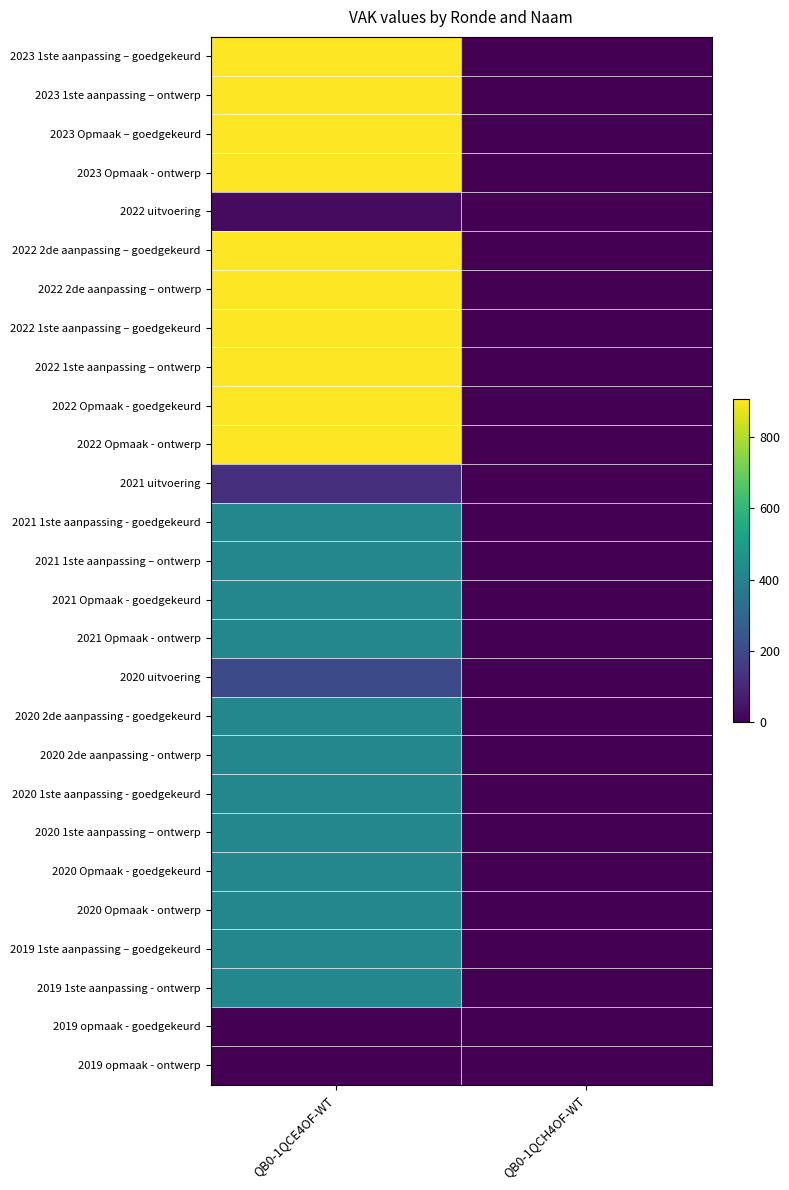

Reading right to left, what are all the values shown in this chart?

2023 1ste aanpassing – goedgekeurd: QB0-1QCH4OF-WT=0	QB0-1QCE4OF-WT=906
2023 1ste aanpassing – ontwerp: QB0-1QCH4OF-WT=0	QB0-1QCE4OF-WT=906
2023 Opmaak – goedgekeurd: QB0-1QCH4OF-WT=0	QB0-1QCE4OF-WT=906
2023 Opmaak - ontwerp: QB0-1QCH4OF-WT=0	QB0-1QCE4OF-WT=906
2022 uitvoering: QB0-1QCH4OF-WT=0	QB0-1QCE4OF-WT=26
2022 2de aanpassing – goedgekeurd: QB0-1QCH4OF-WT=0	QB0-1QCE4OF-WT=906
2022 2de aanpassing – ontwerp: QB0-1QCH4OF-WT=0	QB0-1QCE4OF-WT=906
2022 1ste aanpassing – goedgekeurd: QB0-1QCH4OF-WT=0	QB0-1QCE4OF-WT=906
2022 1ste aanpassing – ontwerp: QB0-1QCH4OF-WT=0	QB0-1QCE4OF-WT=906
2022 Opmaak - goedgekeurd: QB0-1QCH4OF-WT=0	QB0-1QCE4OF-WT=906
2022 Opmaak - ontwerp: QB0-1QCH4OF-WT=0	QB0-1QCE4OF-WT=906
2021 uitvoering: QB0-1QCH4OF-WT=0	QB0-1QCE4OF-WT=125
2021 1ste aanpassing - goedgekeurd: QB0-1QCH4OF-WT=0	QB0-1QCE4OF-WT=420
2021 1ste aanpassing – ontwerp: QB0-1QCH4OF-WT=0	QB0-1QCE4OF-WT=420
2021 Opmaak - goedgekeurd: QB0-1QCH4OF-WT=0	QB0-1QCE4OF-WT=420
2021 Opmaak - ontwerp: QB0-1QCH4OF-WT=0	QB0-1QCE4OF-WT=420
2020 uitvoering: QB0-1QCH4OF-WT=0	QB0-1QCE4OF-WT=204
2020 2de aanpassing - goedgekeurd: QB0-1QCH4OF-WT=0	QB0-1QCE4OF-WT=420
2020 2de aanpassing - ontwerp: QB0-1QCH4OF-WT=0	QB0-1QCE4OF-WT=420
2020 1ste aanpassing - goedgekeurd: QB0-1QCH4OF-WT=0	QB0-1QCE4OF-WT=420
2020 1ste aanpassing – ontwerp: QB0-1QCH4OF-WT=0	QB0-1QCE4OF-WT=420
2020 Opmaak - goedgekeurd: QB0-1QCH4OF-WT=0	QB0-1QCE4OF-WT=420
2020 Opmaak - ontwerp: QB0-1QCH4OF-WT=0	QB0-1QCE4OF-WT=420
2019 1ste aanpassing – goedgekeurd: QB0-1QCH4OF-WT=0	QB0-1QCE4OF-WT=420
2019 1ste aanpassing - ontwerp: QB0-1QCH4OF-WT=0	QB0-1QCE4OF-WT=420
2019 opmaak - goedgekeurd: QB0-1QCH4OF-WT=0	QB0-1QCE4OF-WT=0
2019 opmaak - ontwerp: QB0-1QCH4OF-WT=0	QB0-1QCE4OF-WT=0